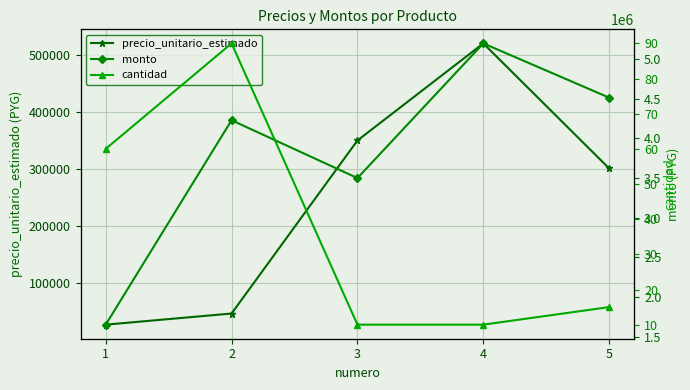

Which category has the lowest value in the monto series?

1